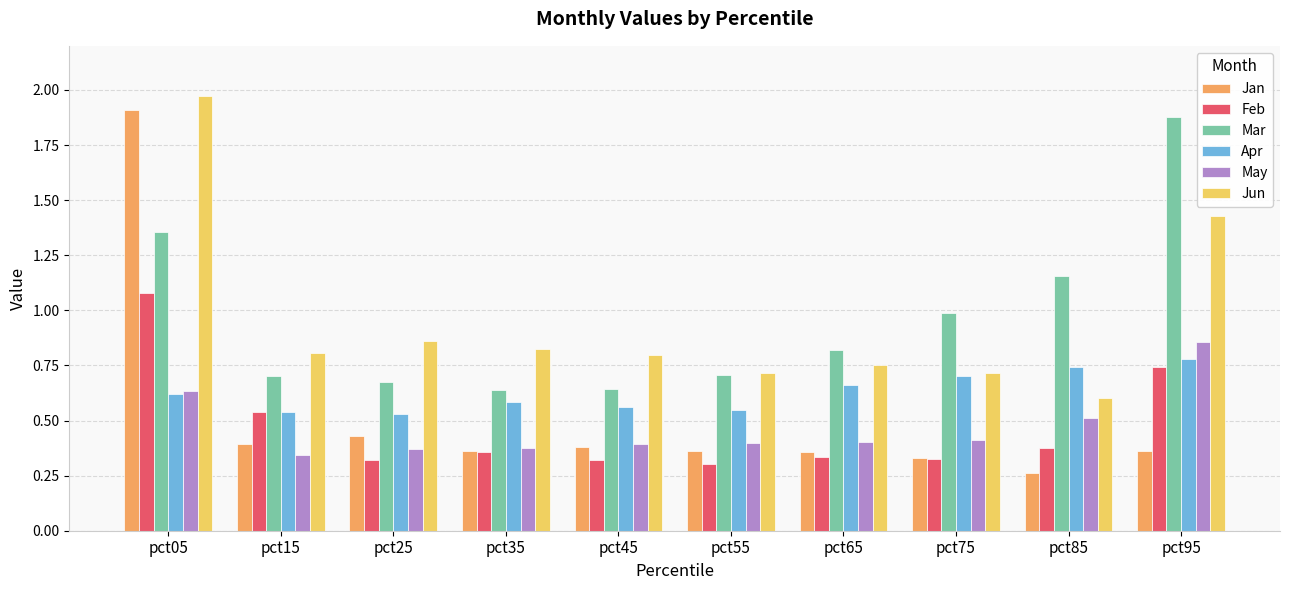

How many data points does each series have?

10